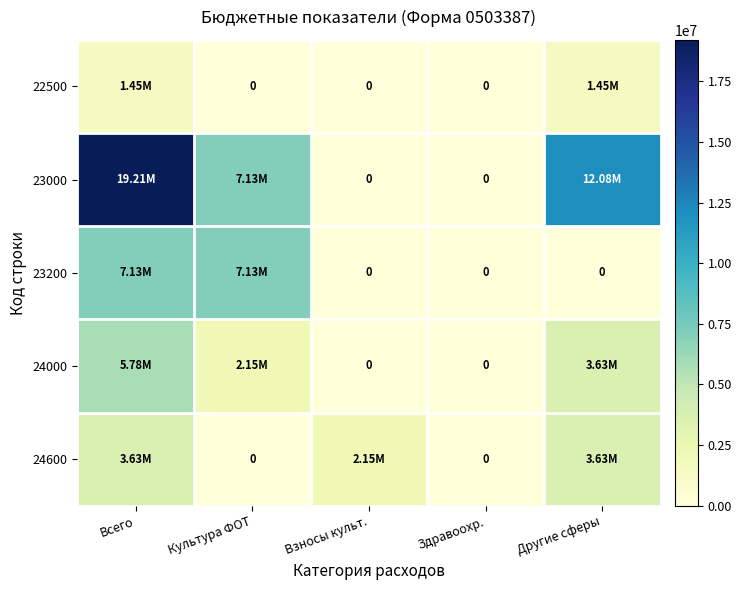

The value of 23200 at Культура ФОТ is 2245192.4. True or false?

False